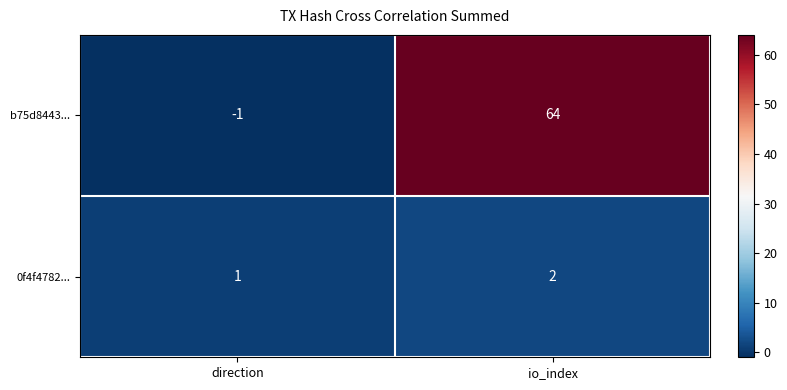

True or false: 0f4f4782... has a value of 3 at io_index.

False